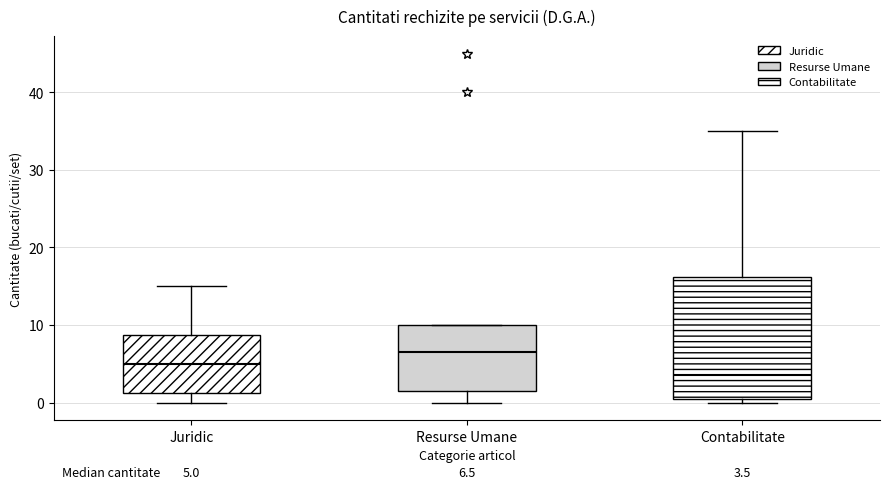

Comparing the boxes themselves (not the whiskers), which one is the tallest?

Contabilitate